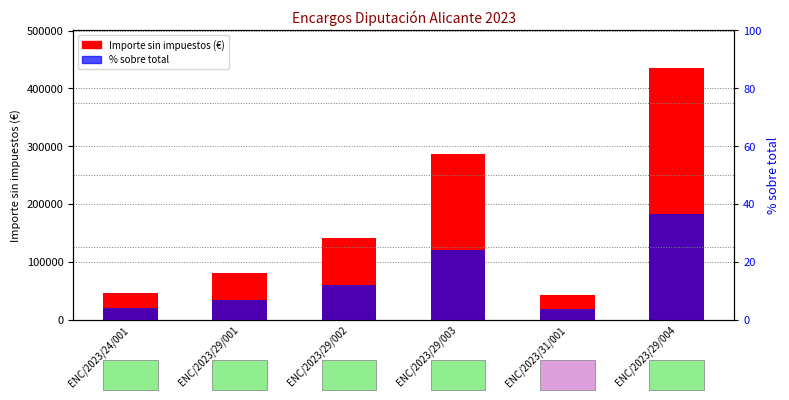

What is the minimum value shown in the chart?

18225.5